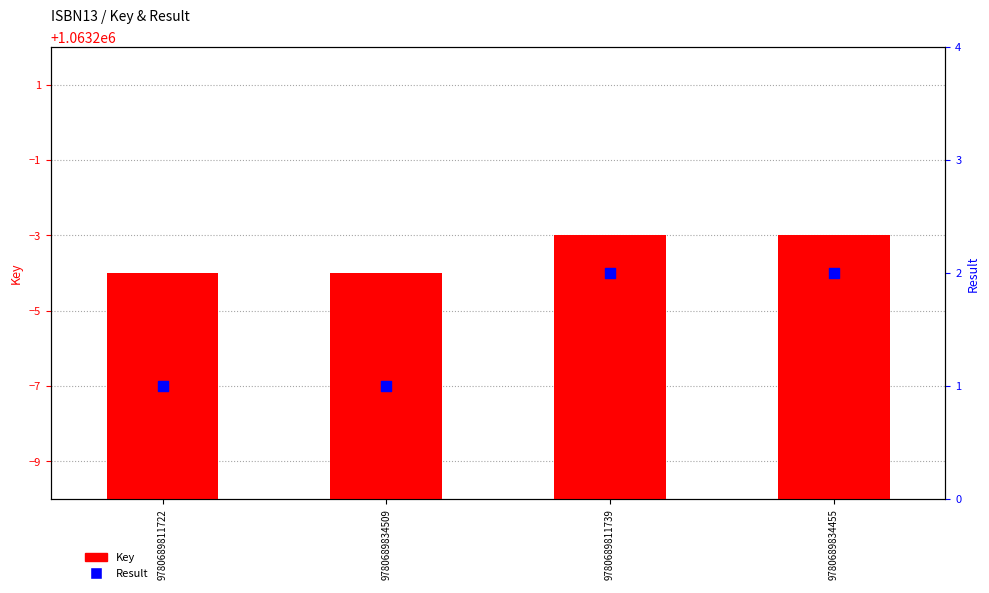

Is the value of Result at 9780689811722 greater than the value of Key at 9780689811739?

No